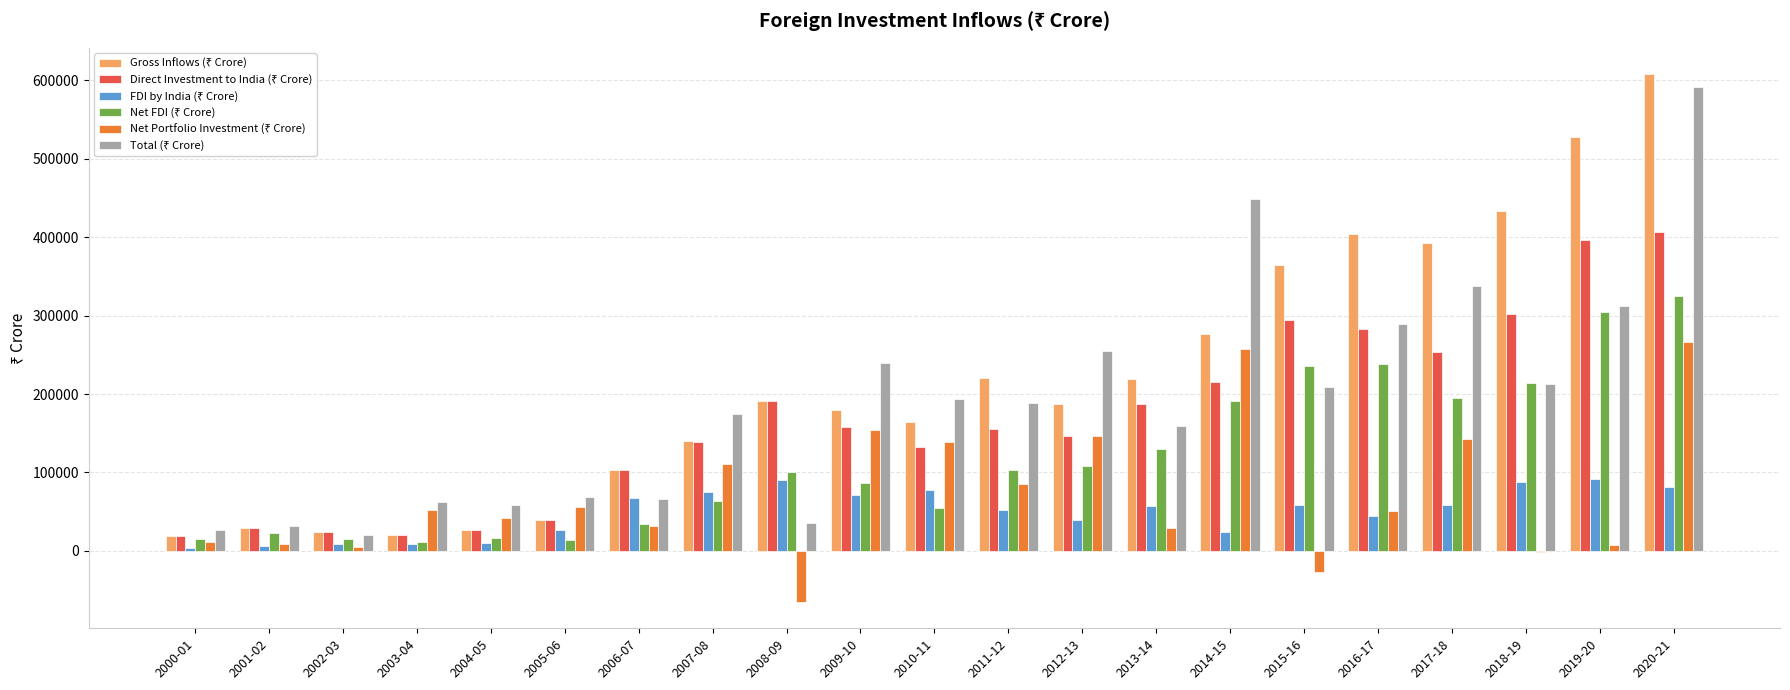

What is the maximum value shown in the chart?

607771